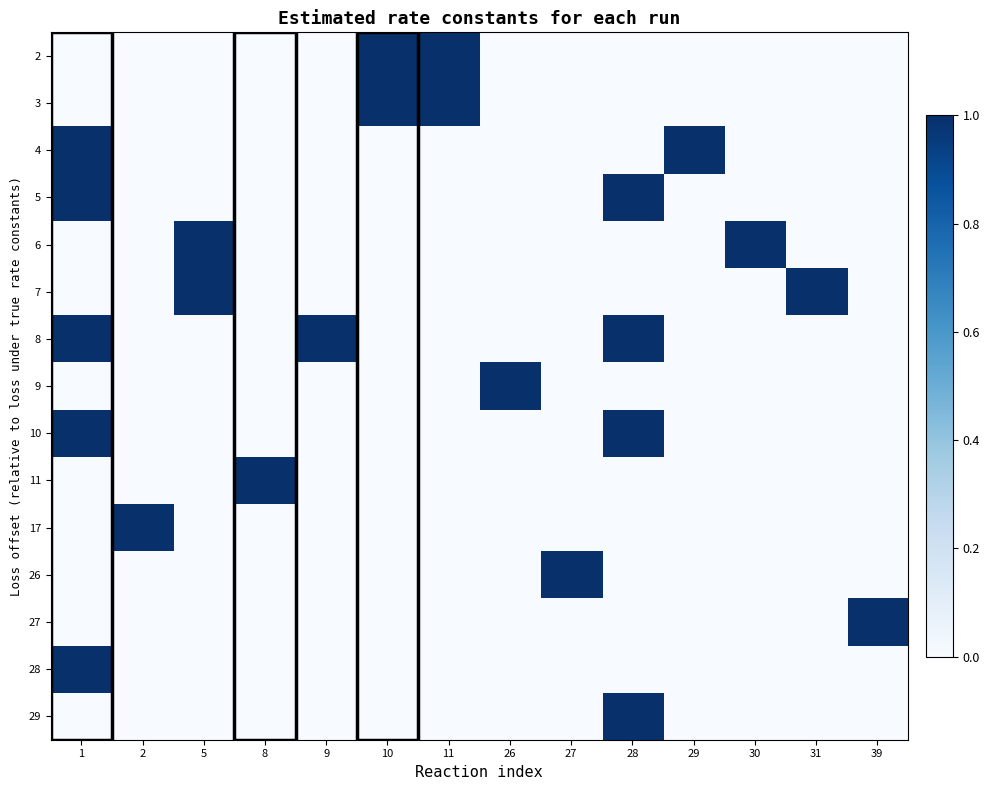

At 29, list the series in order from smallest to largest.

2, 3, 5, 6, 7, 8, 9, 10, 11, 17, 26, 27, 28, 29, 4